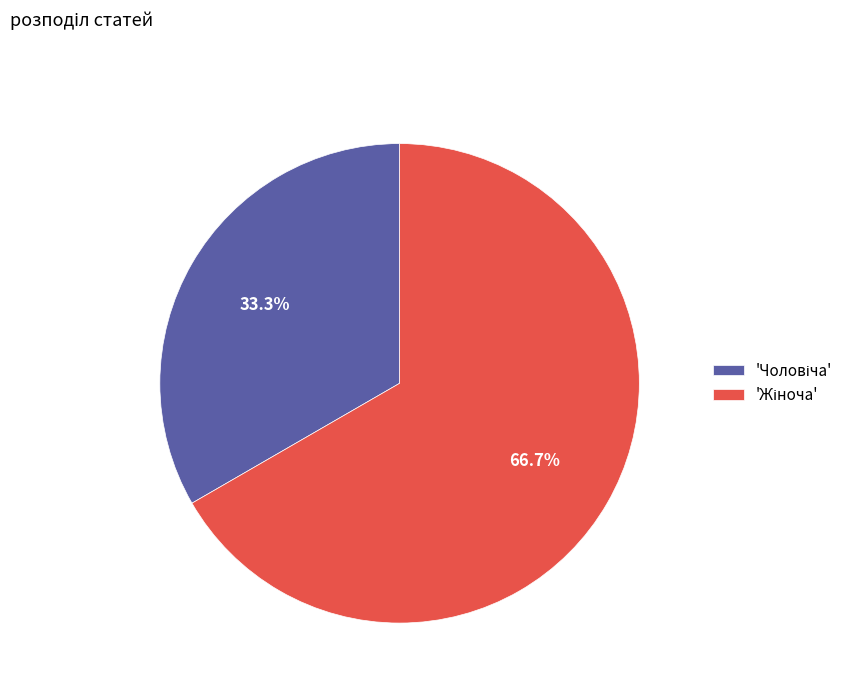

Is there a majority slice in this chart?

Yes